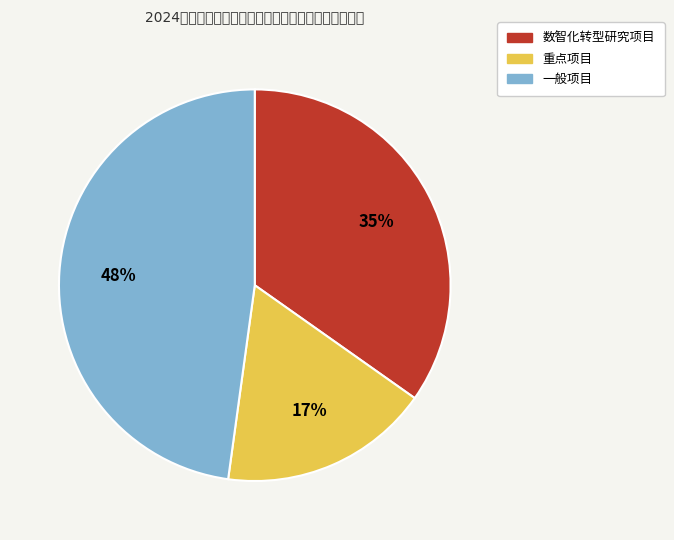

Rank the categories by value from highest to lowest.

一般项目, 数智化转型研究项目, 重点项目